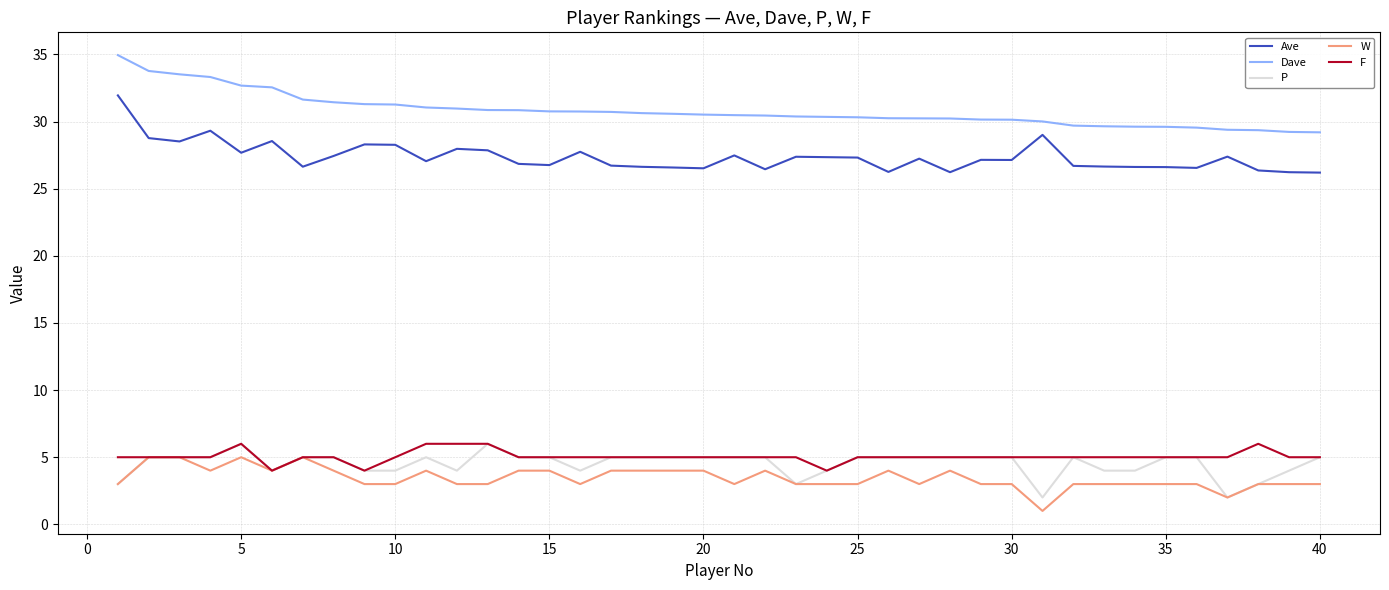

What is the greatest value displayed?

35.0